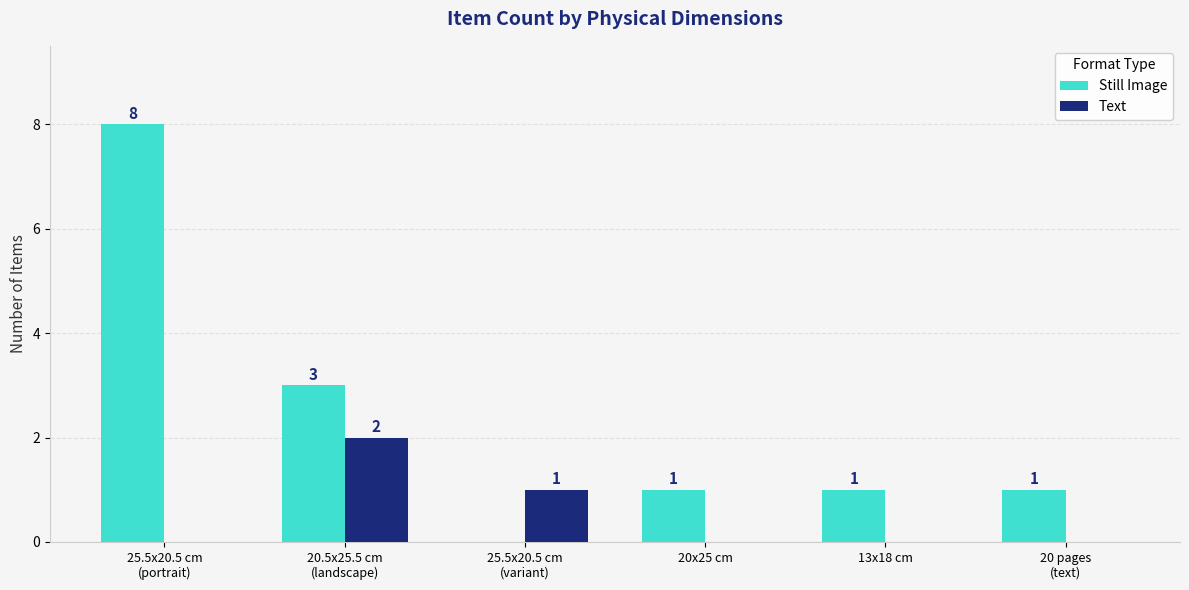

Count the Still Image values in the range 1 to 3.

4